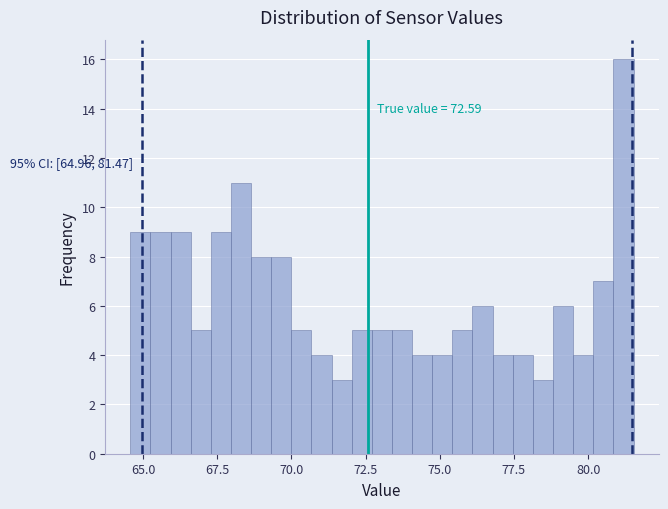

Read against the x-axis, roughly where is the centre of the tallest bar?

81.0